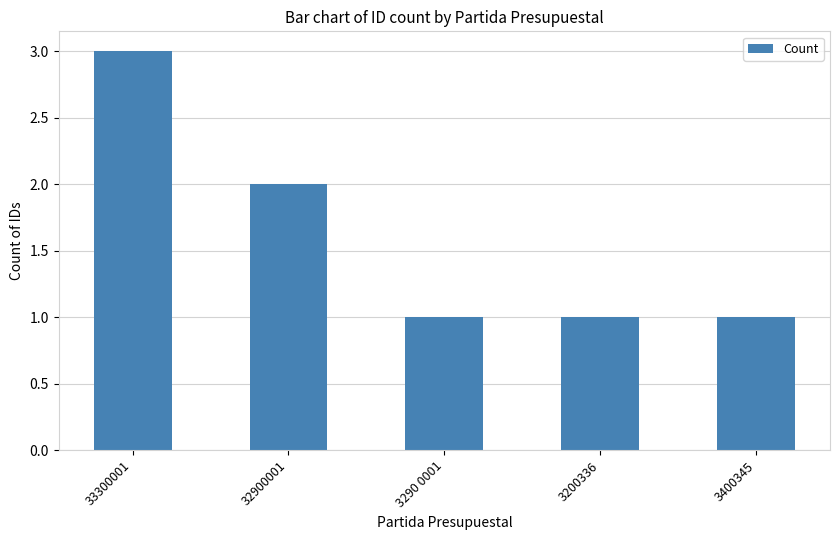

At which category does the chart reach its peak across all series?

33300001